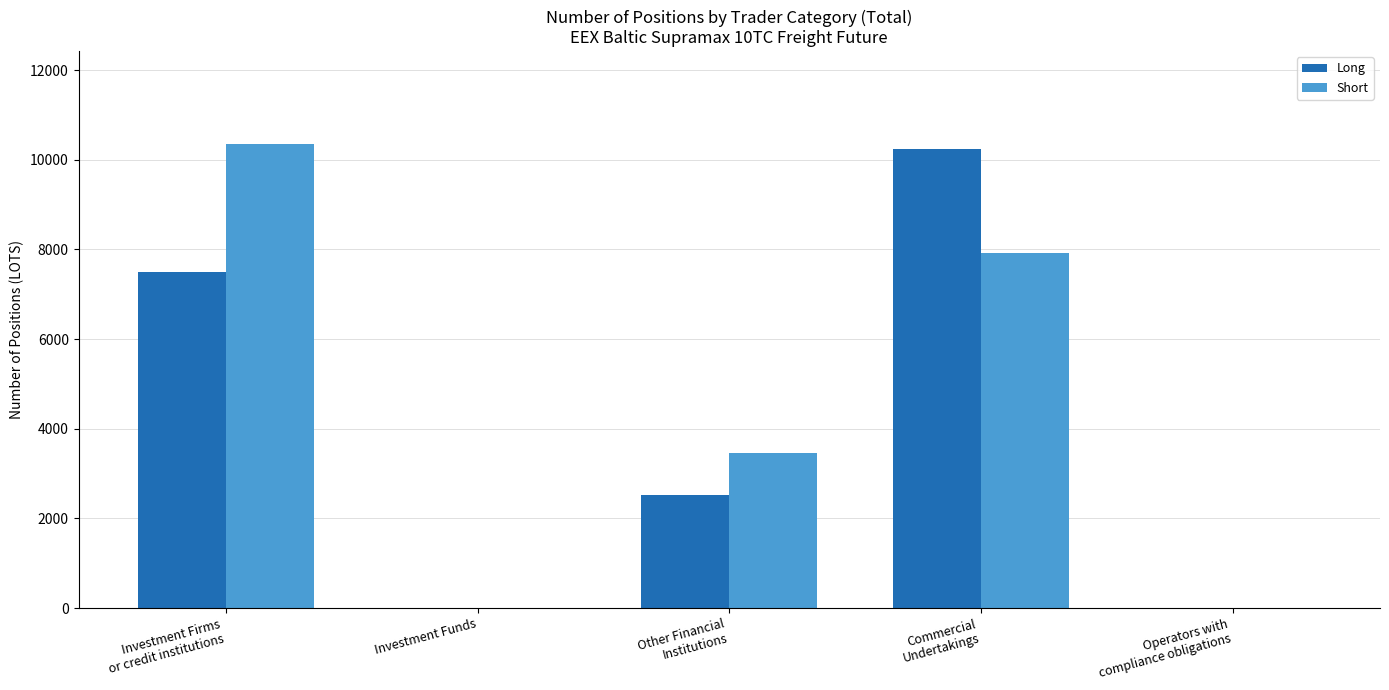

What is the sum of all Long values?

20259.3